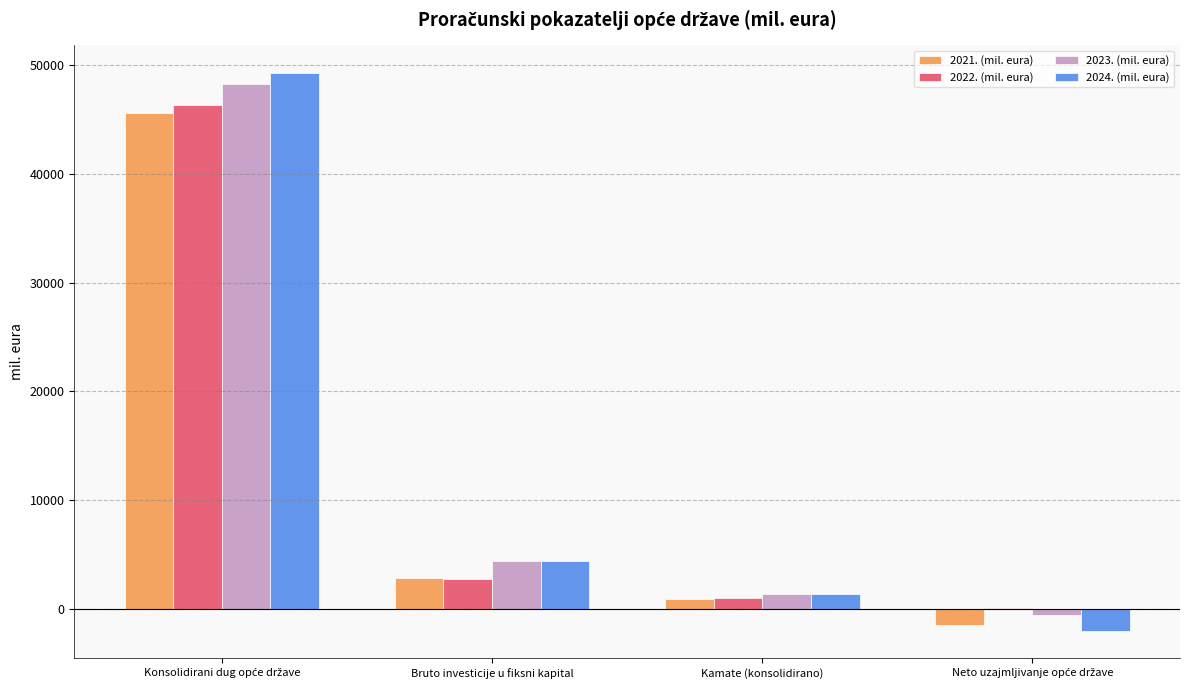

Is it true that 2023. (mil. eura) equals 1293.9 at Kamate (konsolidirano)?

True